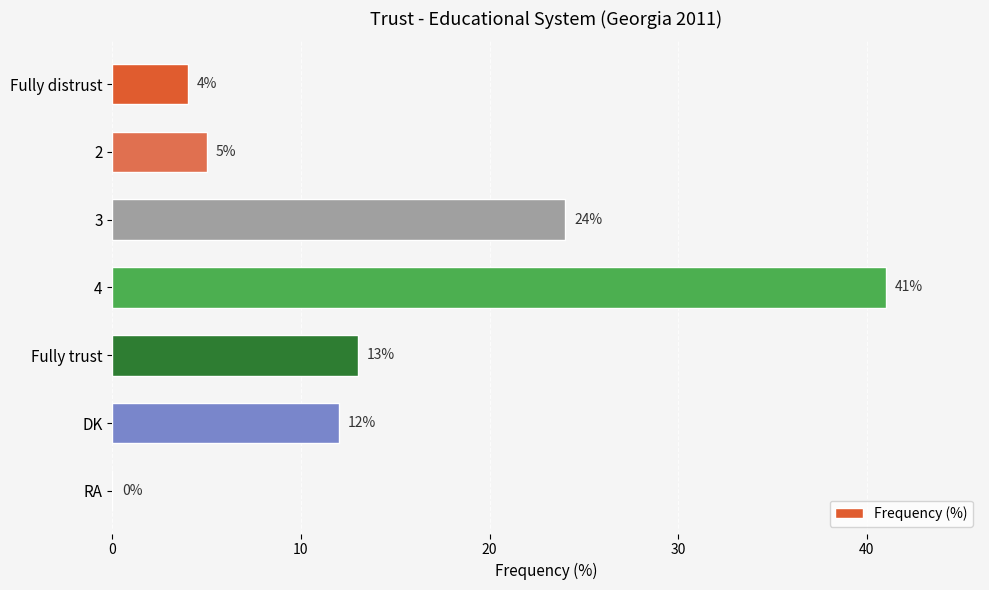

Which category has the highest value across all series?

4